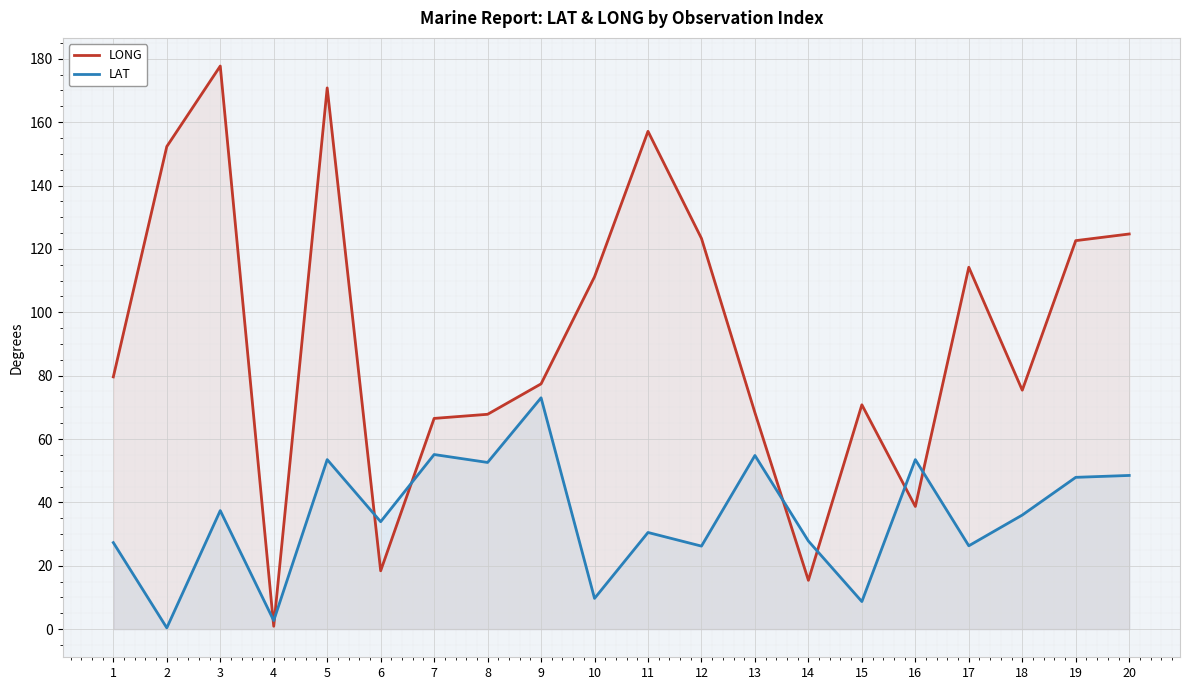

At which category does LONG reach its first local peak?

3